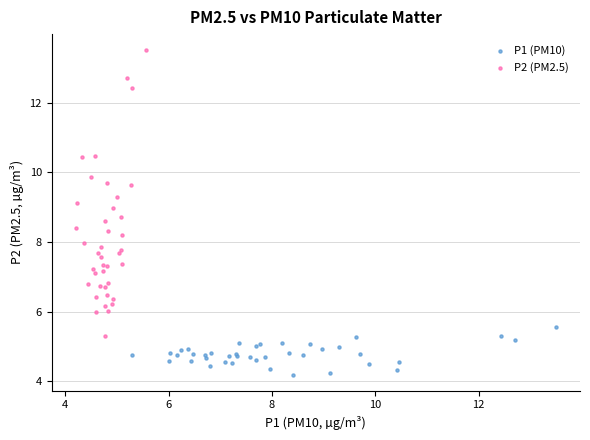

Which series contains the highest Y value?

P2 (PM2.5)